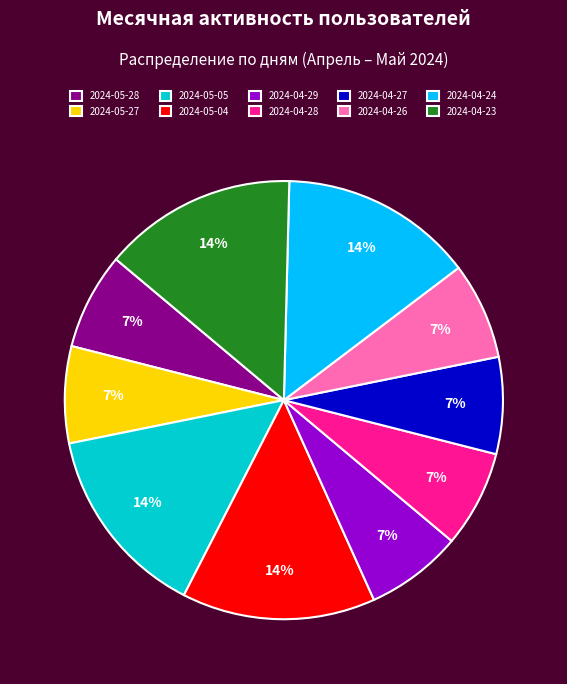

How many segments does this pie chart have?

10